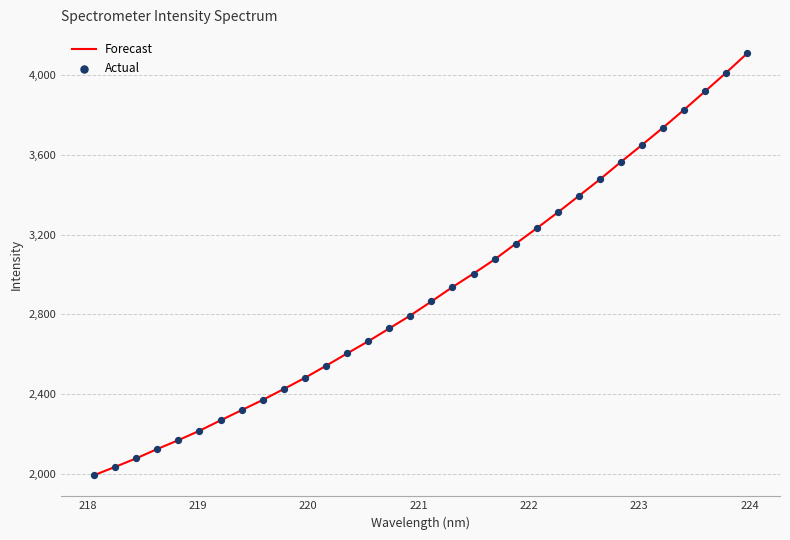

What is the smallest value displayed?

1994.7